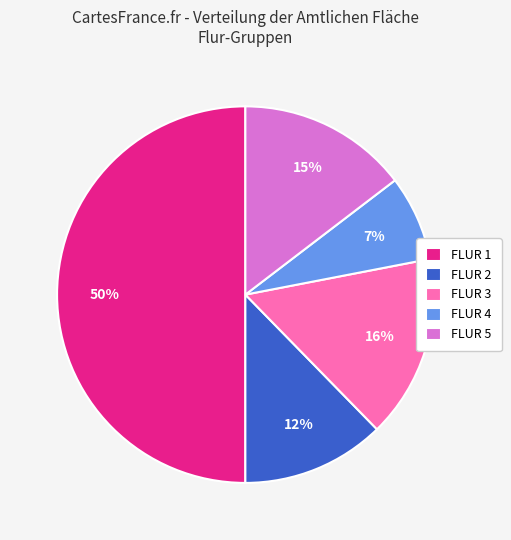

What percentage is the FLUR 1 slice, to the nearest percent?

50%